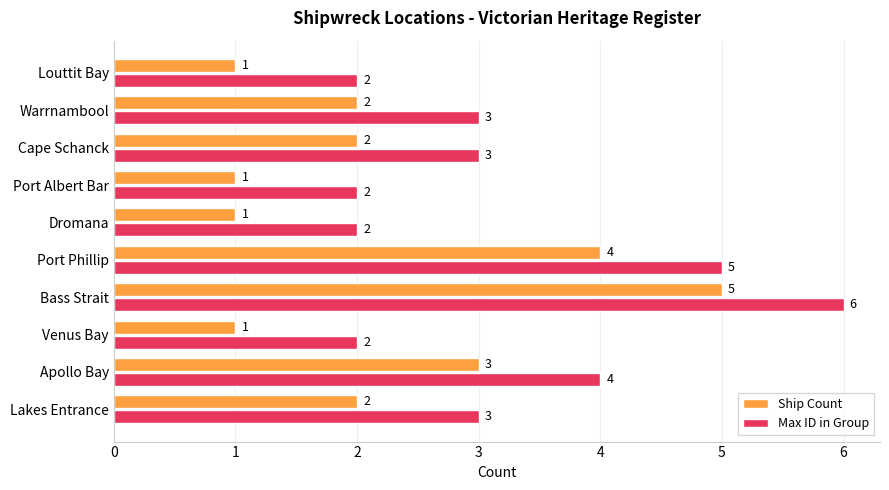

True or false: Ship Count has a value of 1 at Louttit Bay.

True